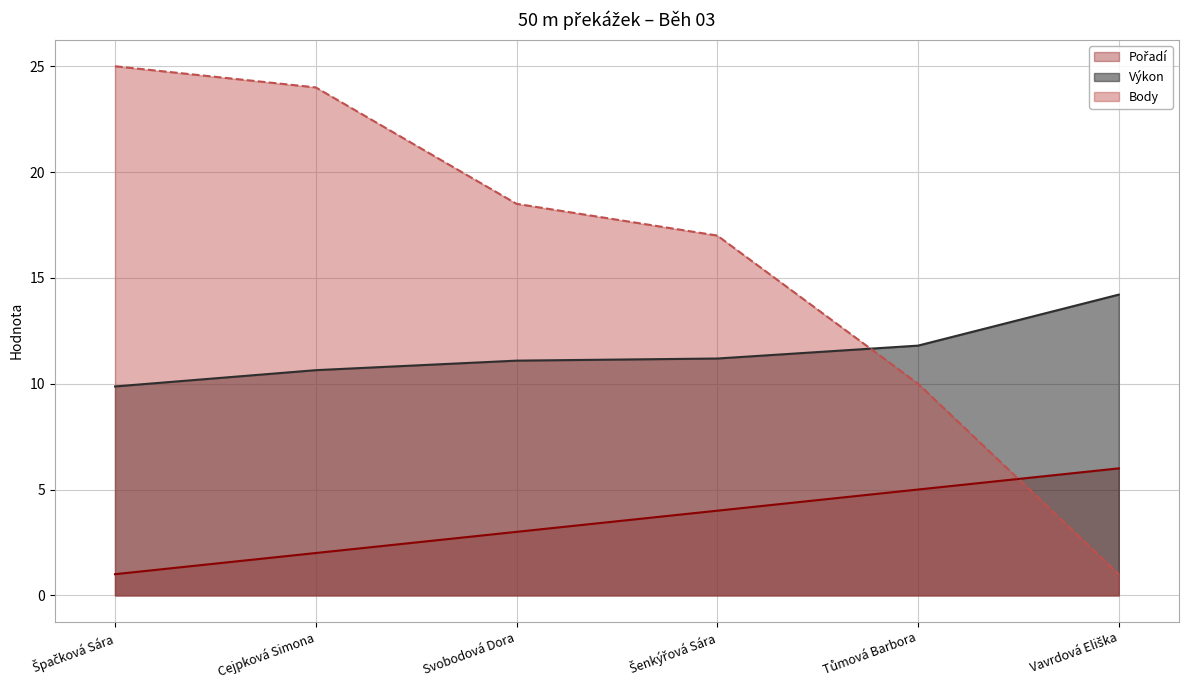

Which category has the lowest value across all series?

Špačková Sára